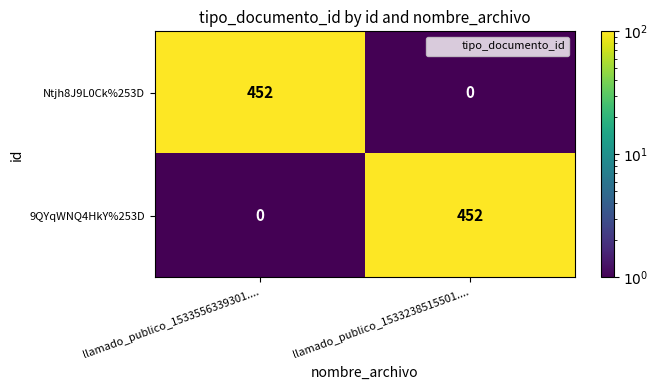

What is the difference between the highest and lowest values at llamado_publico_1533556339301....?

452